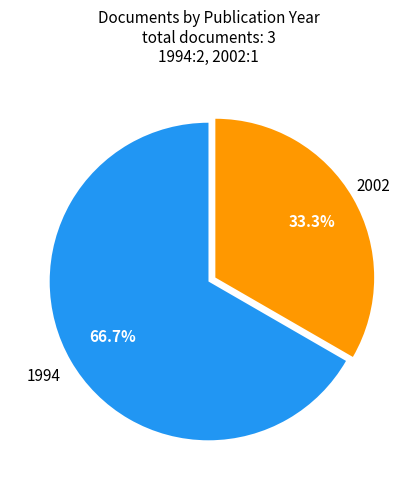

Is there any slice that represents more than half of the pie?

Yes